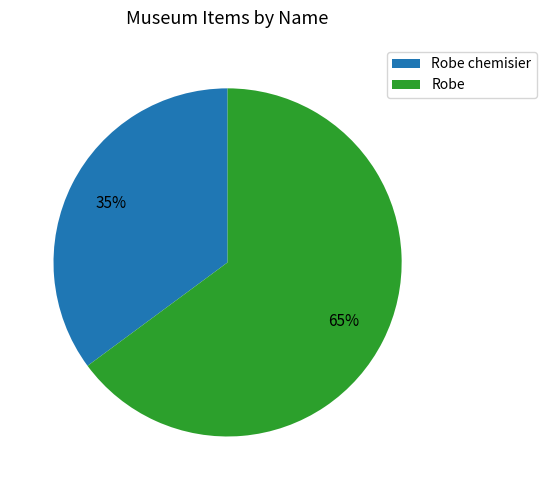

Which category accounts for the majority?

Robe